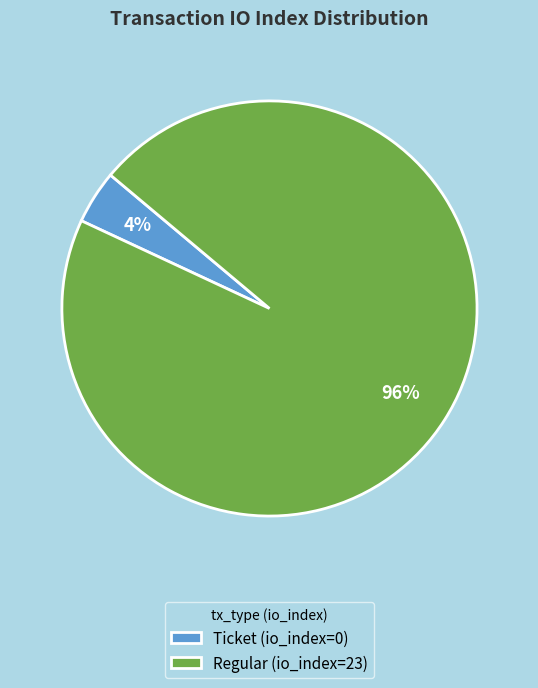

Is it true that Ticket (io_index=0) is 9% of the pie?

False